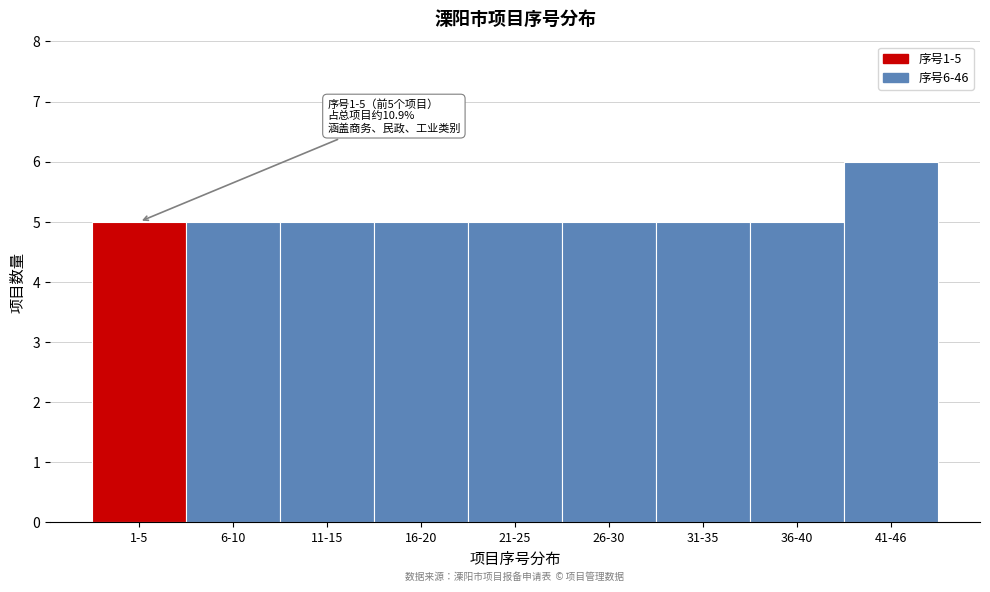

Reading left to right, what are all the values shown in this chart?

1-5=5	6-10=5	11-15=5	16-20=5	21-25=5	26-30=5	31-35=5	36-40=5	41-46=6